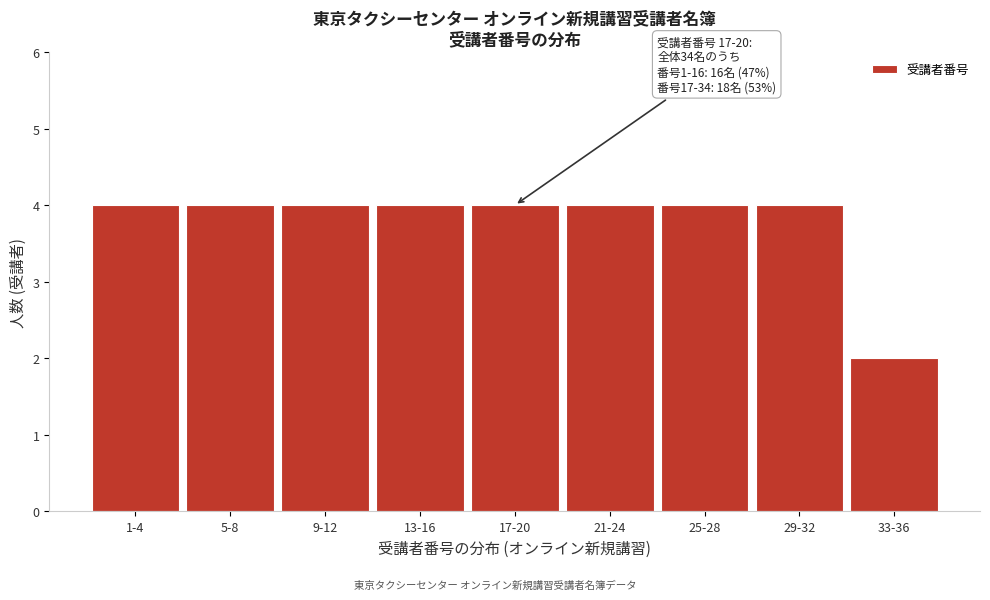

Reading left to right, list all the values displayed in this chart.

4	4	4	4	4	4	4	4	2